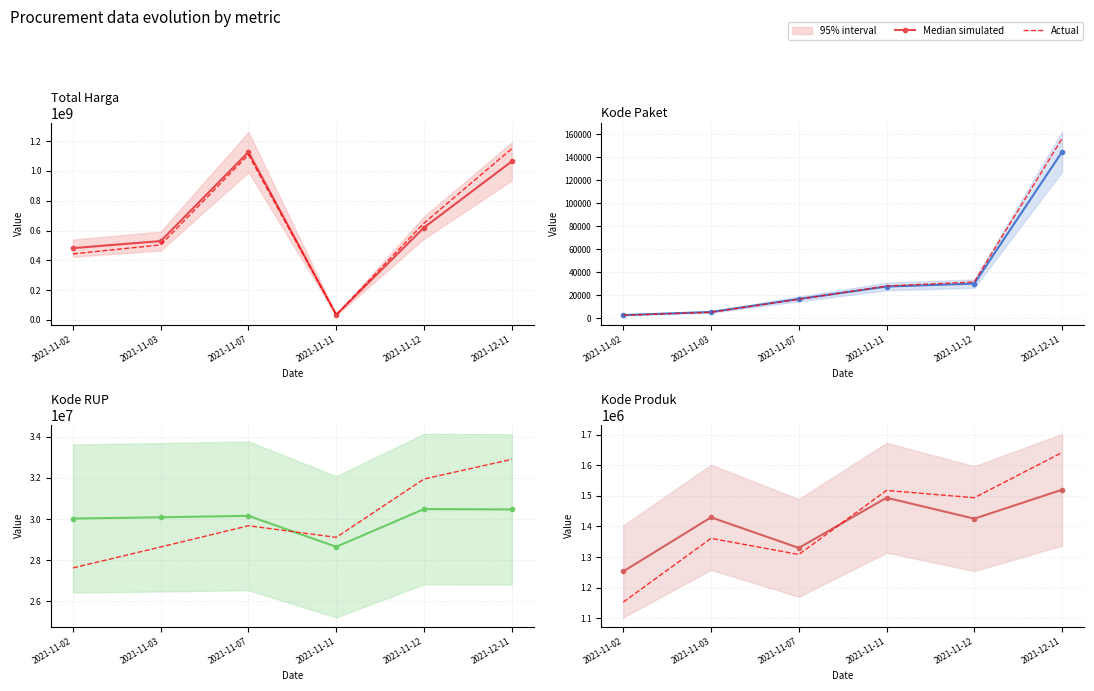

How many times do Median simulated and Actual cross each other?

1